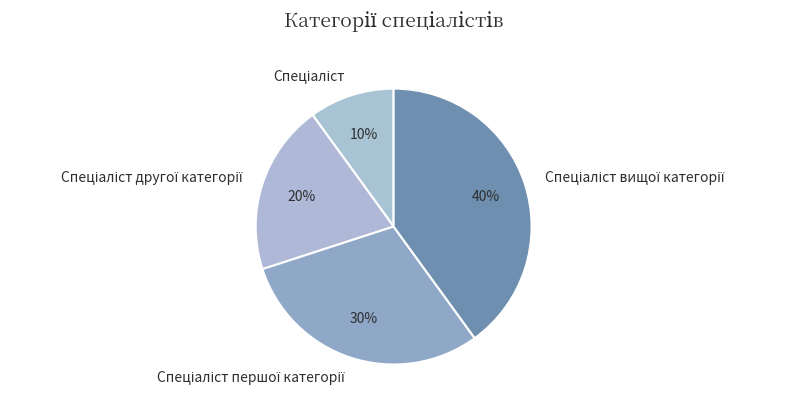

How many segments does this pie chart have?

4